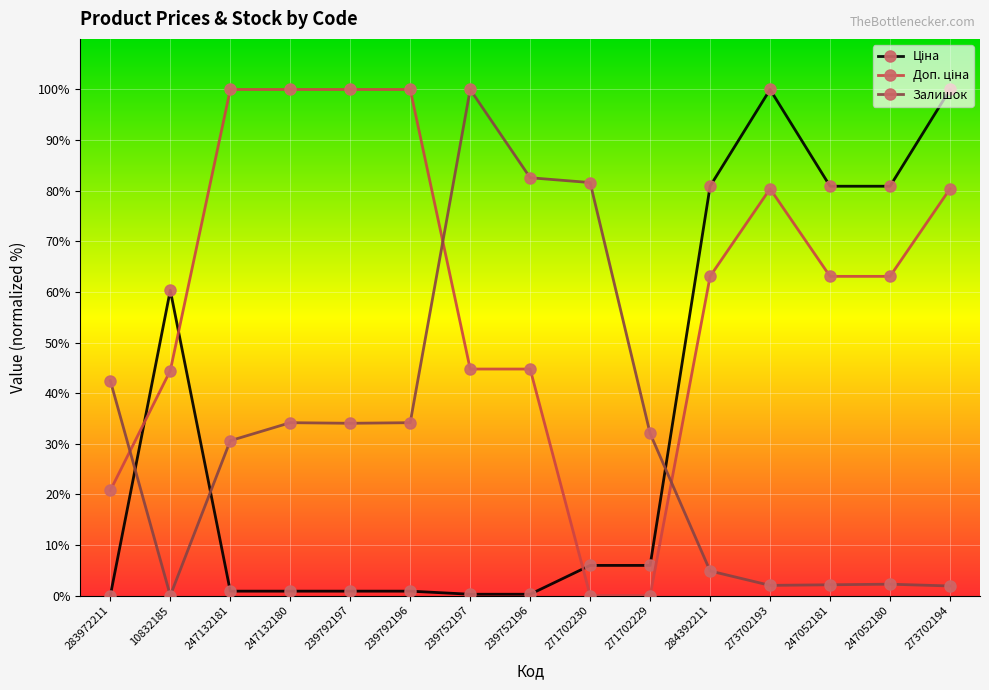

How many data points does each series have?

15